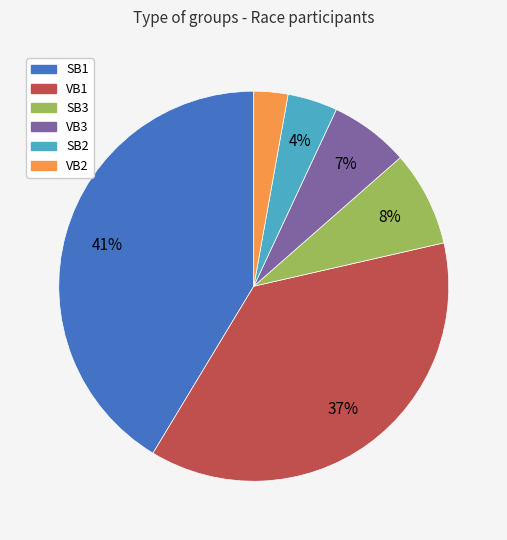

To the nearest percent, what percentage of the pie is SB3?

8%